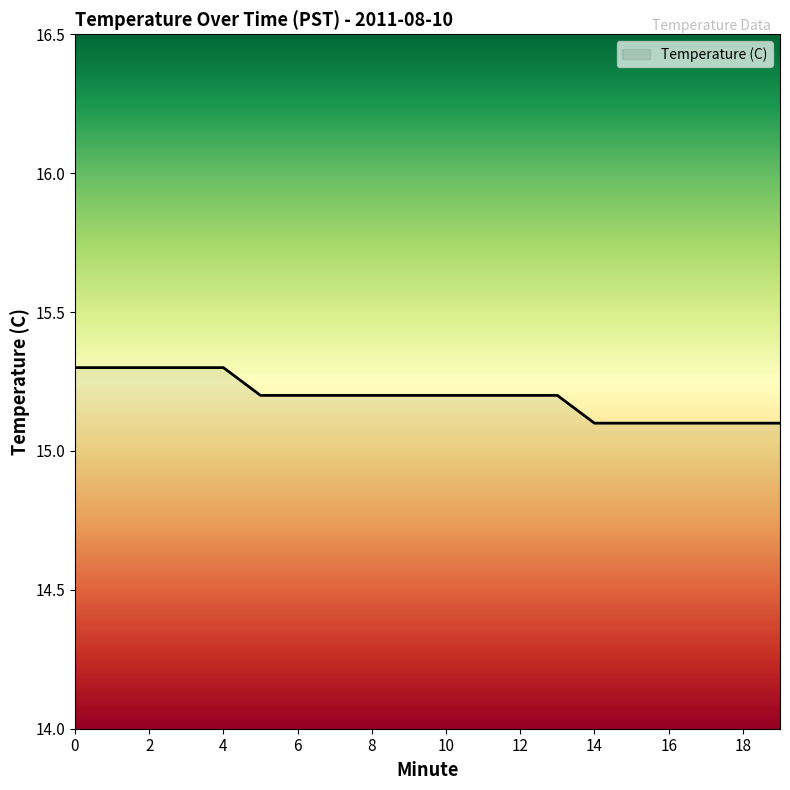

What is the sum of all values?

303.9